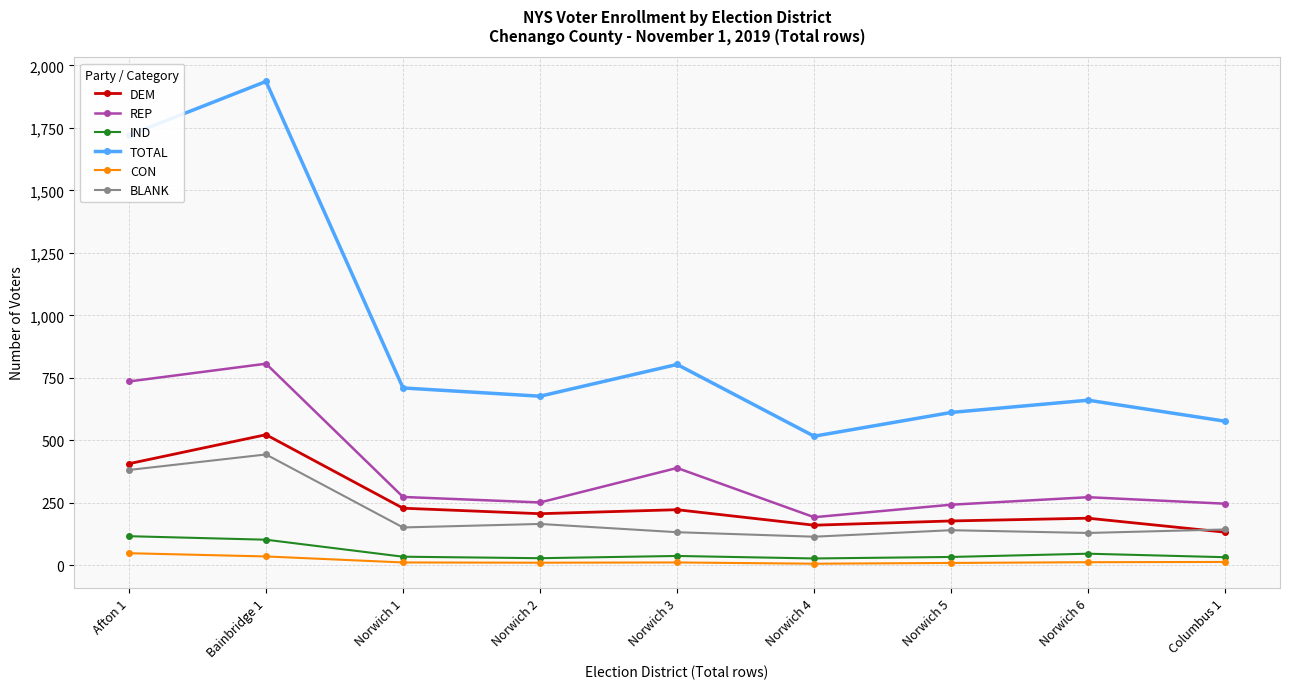

Which series has the largest total across all categories?

TOTAL